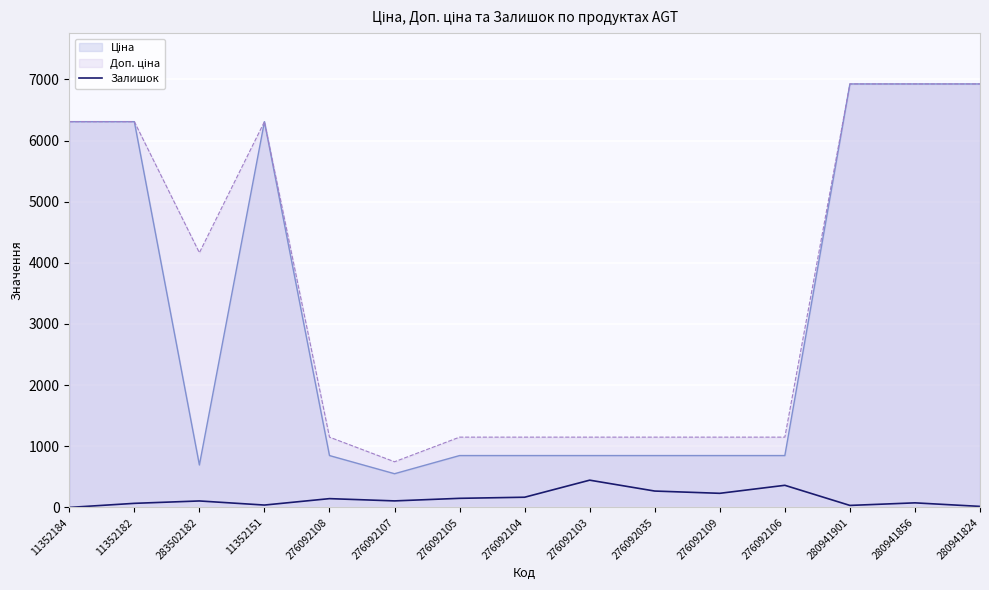

What is the spread (max minus min) of values at 276092104?

982.7